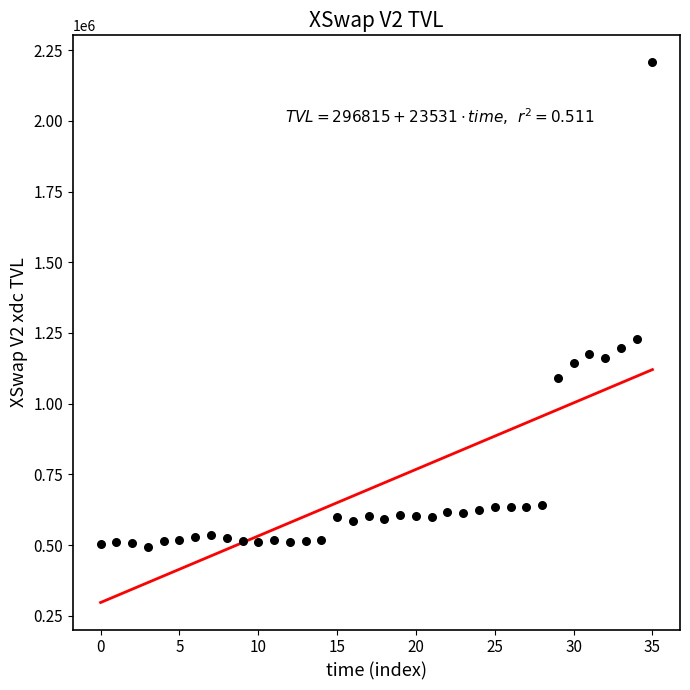

What is the range of Y values (max minus min)?

1714866.5